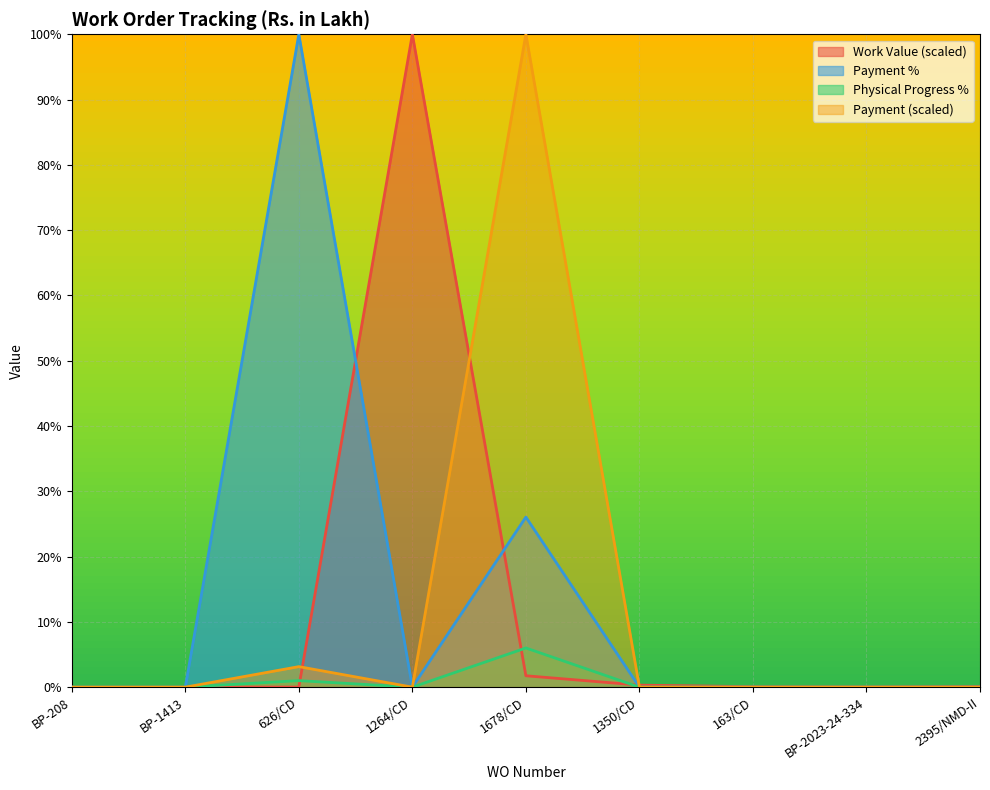

What is the label of the 2nd point from the right?

BP-2023-24-334